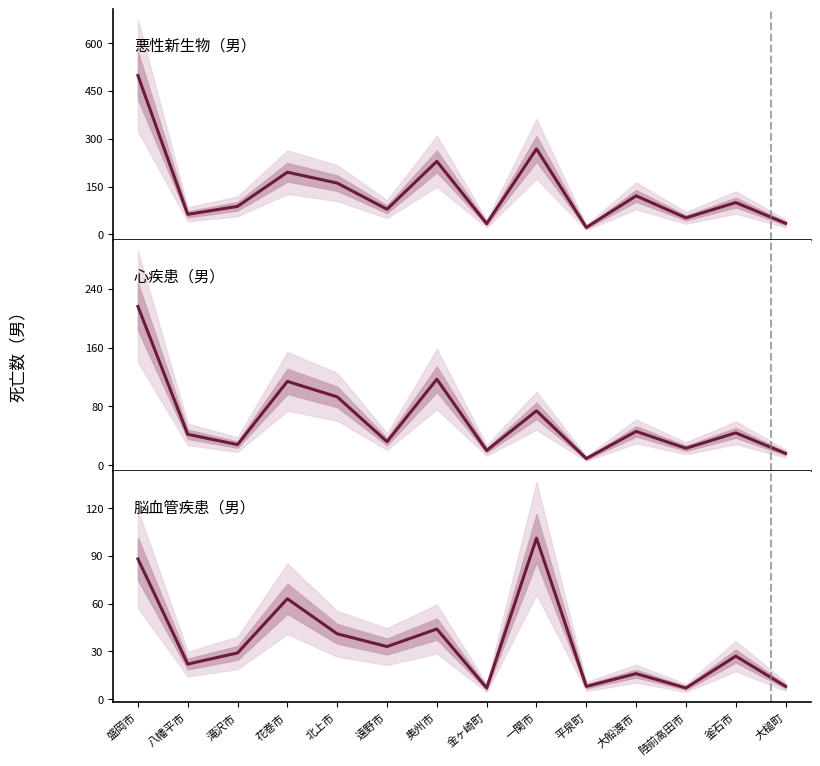

List the series in order of their peak value, lowest first.

脳血管疾患（男）, 心疾患（男）, 悪性新生物（男）